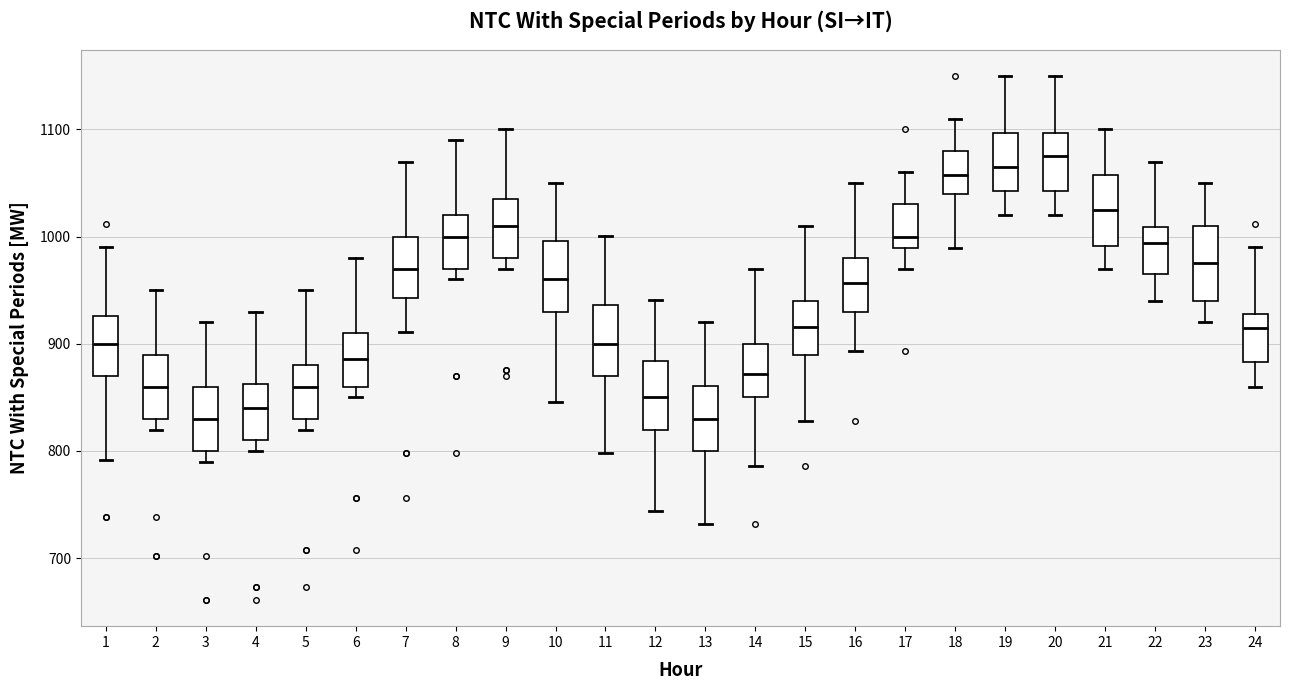

Reading left to right, transcribe this box plot: for each box, give where its median line is, the range the box spans, and where its two whiskers end, as read against the y-axis. The values are not printed on the chart, so give them approximately, as read against the axis.

1: median 900, box 870 to 930, whiskers 790 to 990
2: median 860, box 830 to 890, whiskers 820 to 950
3: median 830, box 800 to 860, whiskers 790 to 920
4: median 840, box 810 to 860, whiskers 800 to 930
5: median 860, box 830 to 880, whiskers 820 to 950
6: median 890, box 860 to 910, whiskers 850 to 980
7: median 970, box 940 to 1000, whiskers 910 to 1070
8: median 1000, box 970 to 1020, whiskers 960 to 1090
9: median 1010, box 980 to 1040, whiskers 970 to 1100
10: median 960, box 930 to 1000, whiskers 850 to 1050
11: median 900, box 870 to 940, whiskers 800 to 1000
12: median 850, box 820 to 880, whiskers 740 to 940
13: median 830, box 800 to 860, whiskers 730 to 920
14: median 870, box 850 to 900, whiskers 790 to 970
15: median 920, box 890 to 940, whiskers 830 to 1010
16: median 960, box 930 to 980, whiskers 890 to 1050
17: median 1000, box 990 to 1030, whiskers 970 to 1060
18: median 1060, box 1040 to 1080, whiskers 990 to 1110
19: median 1070, box 1040 to 1100, whiskers 1020 to 1150
20: median 1080, box 1040 to 1100, whiskers 1020 to 1150
21: median 1030, box 990 to 1060, whiskers 970 to 1100
22: median 990, box 970 to 1010, whiskers 940 to 1070
23: median 980, box 940 to 1010, whiskers 920 to 1050
24: median 920, box 880 to 930, whiskers 860 to 990